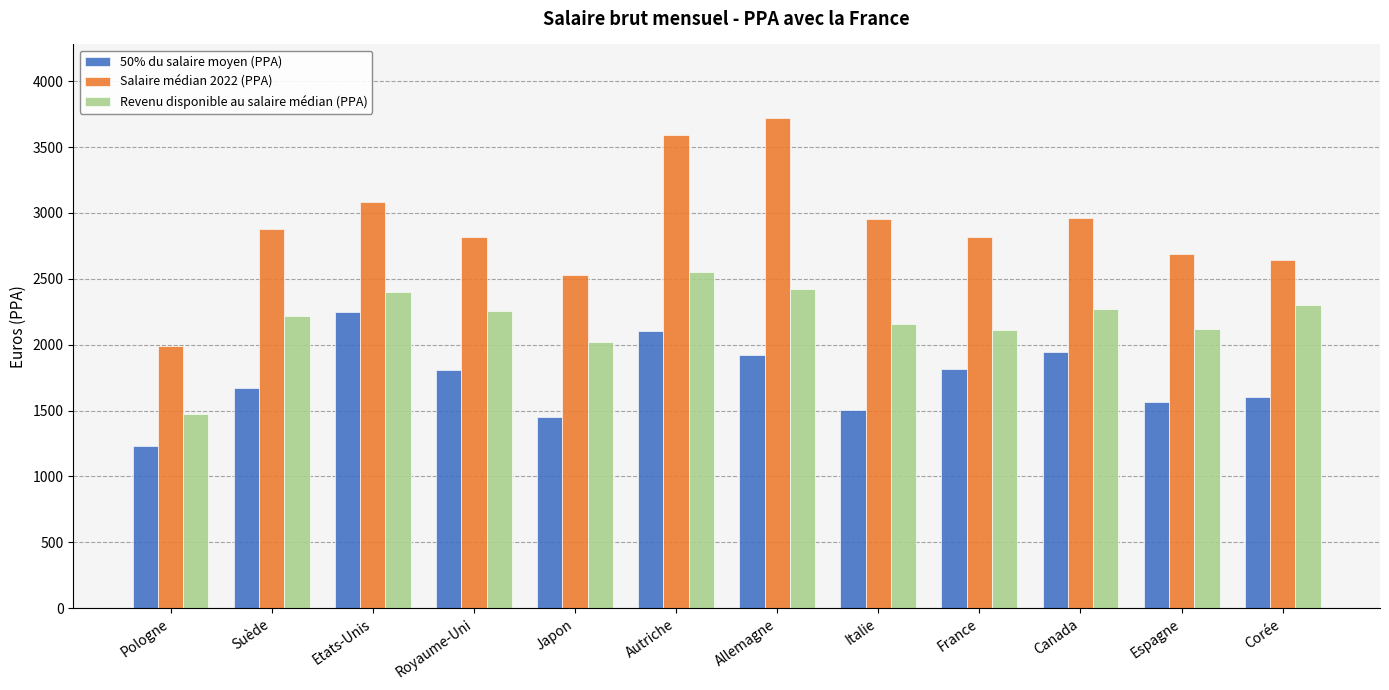

At Espagne, list the series in order from largest to smallest.

Salaire médian 2022 (PPA), Revenu disponible au salaire médian (PPA), 50% du salaire moyen (PPA)